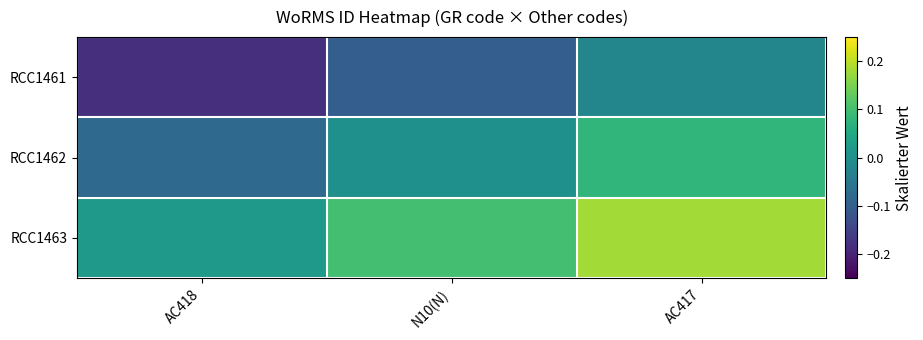

Reading right to left, list all the values displayed in this chart.

RCC1461: AC417=-0.0	N10(N)=-0.1	AC418=-0.2
RCC1462: AC417=0.1	N10(N)=0.0	AC418=-0.1
RCC1463: AC417=0.2	N10(N)=0.1	AC418=0.0